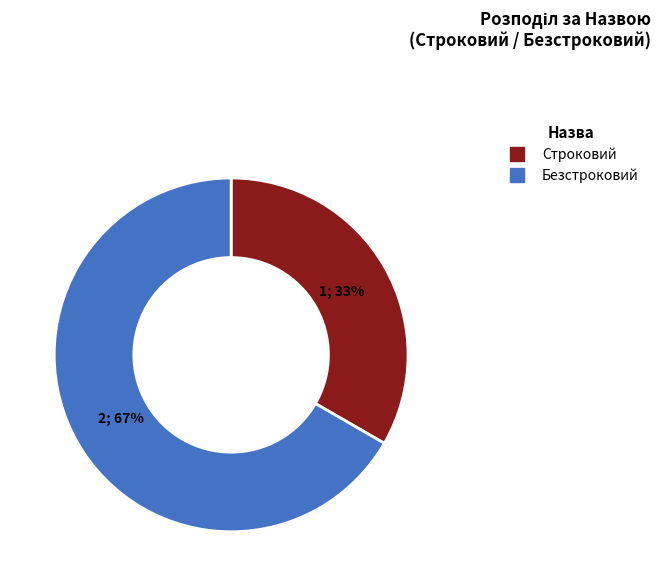

Does Безстроковий represent more than half of the total?

Yes